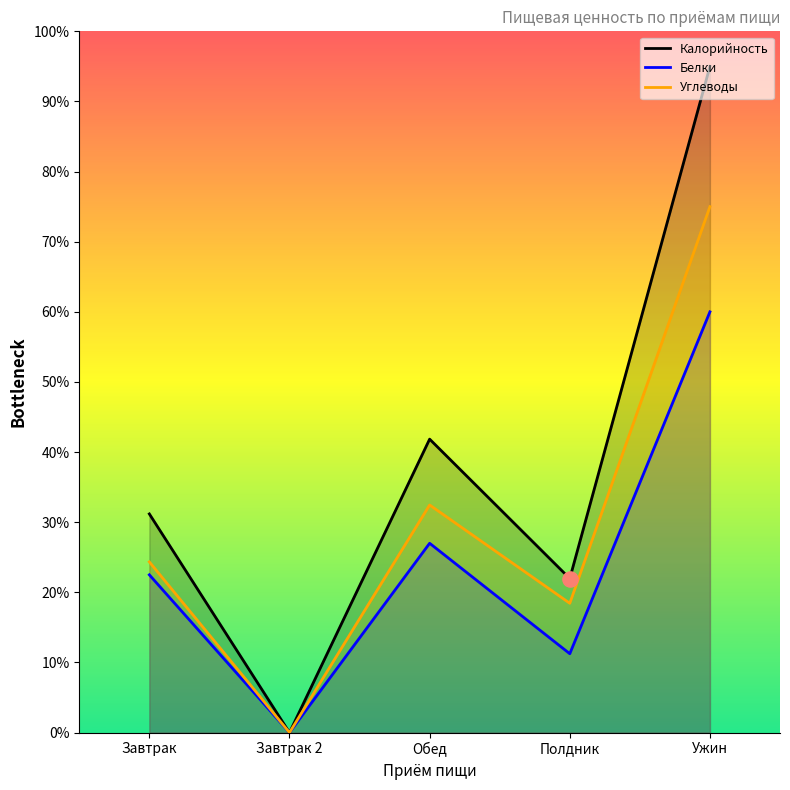

What is the total value across all series at Завтрак?

78.0